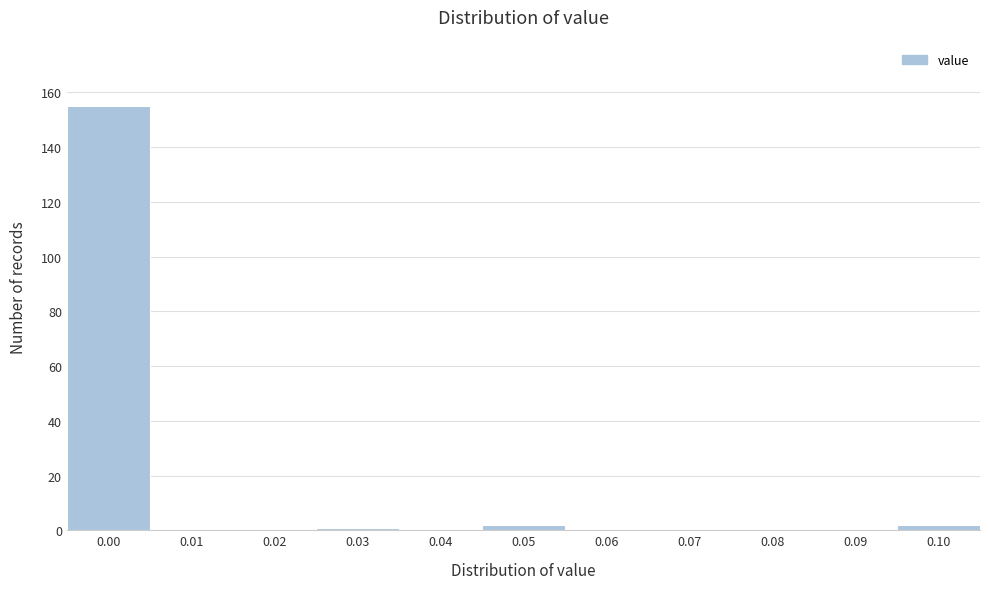

Reading left to right, transcribe all the data shown in this chart.

0.00=155	0.01=0	0.02=0	0.03=1	0.04=0	0.05=2	0.06=0	0.07=0	0.08=0	0.09=0	0.10=2